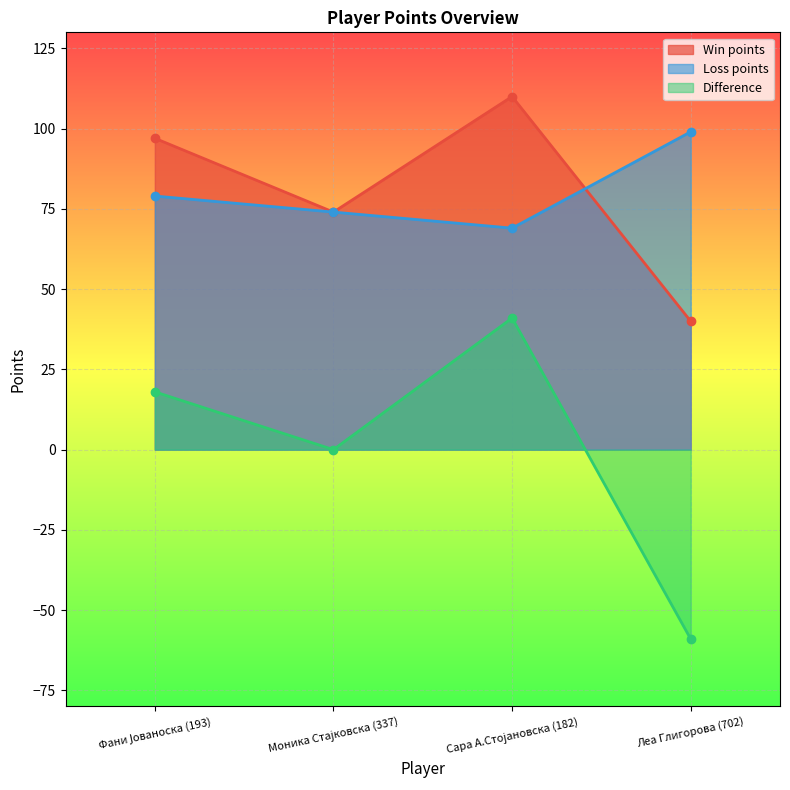

Where is the first local minimum for Loss points?

Сара А.Стојановска (182)